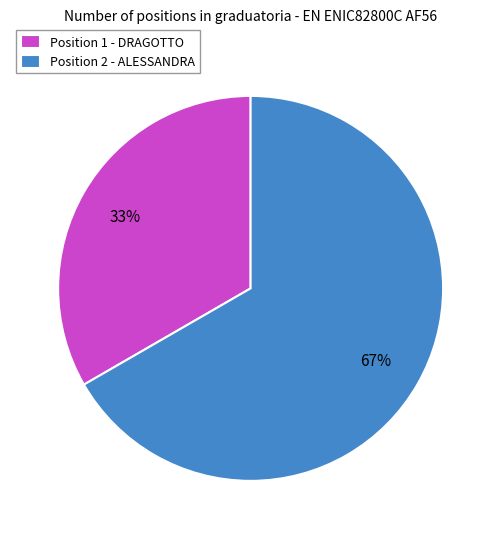

Combined, do Position 1 - DRAGOTTO and Position 2 - ALESSANDRA account for over 50%?

Yes